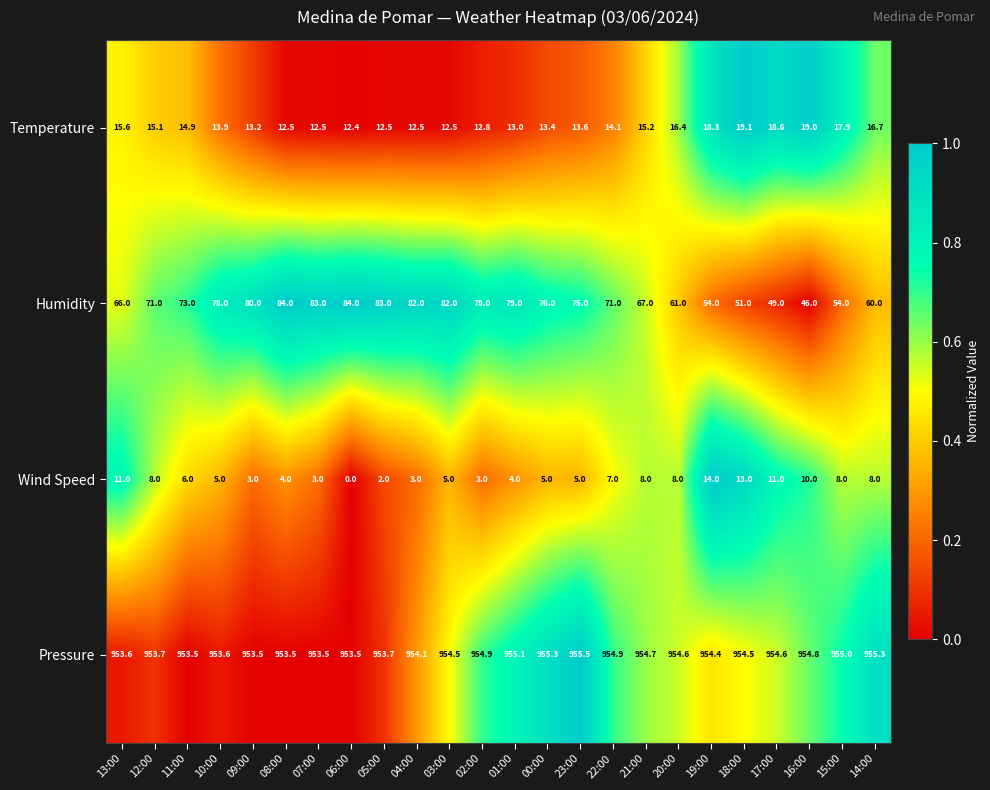

What is the difference between the highest and lowest values at 23:00?

950.5